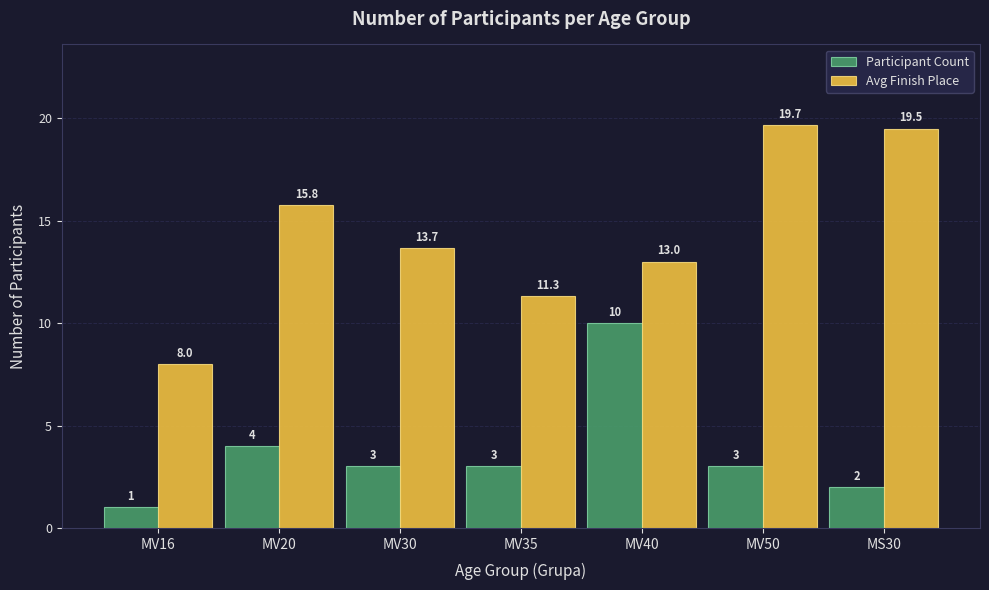

How many groups of bars are there?

7